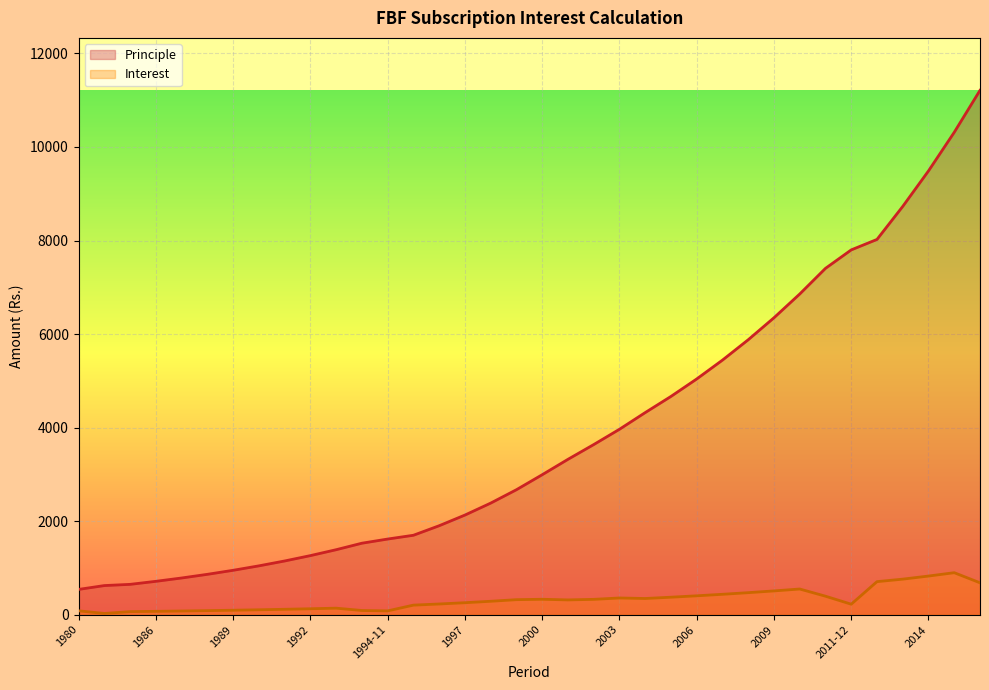

At which category is the sum across all series the highest?

2016